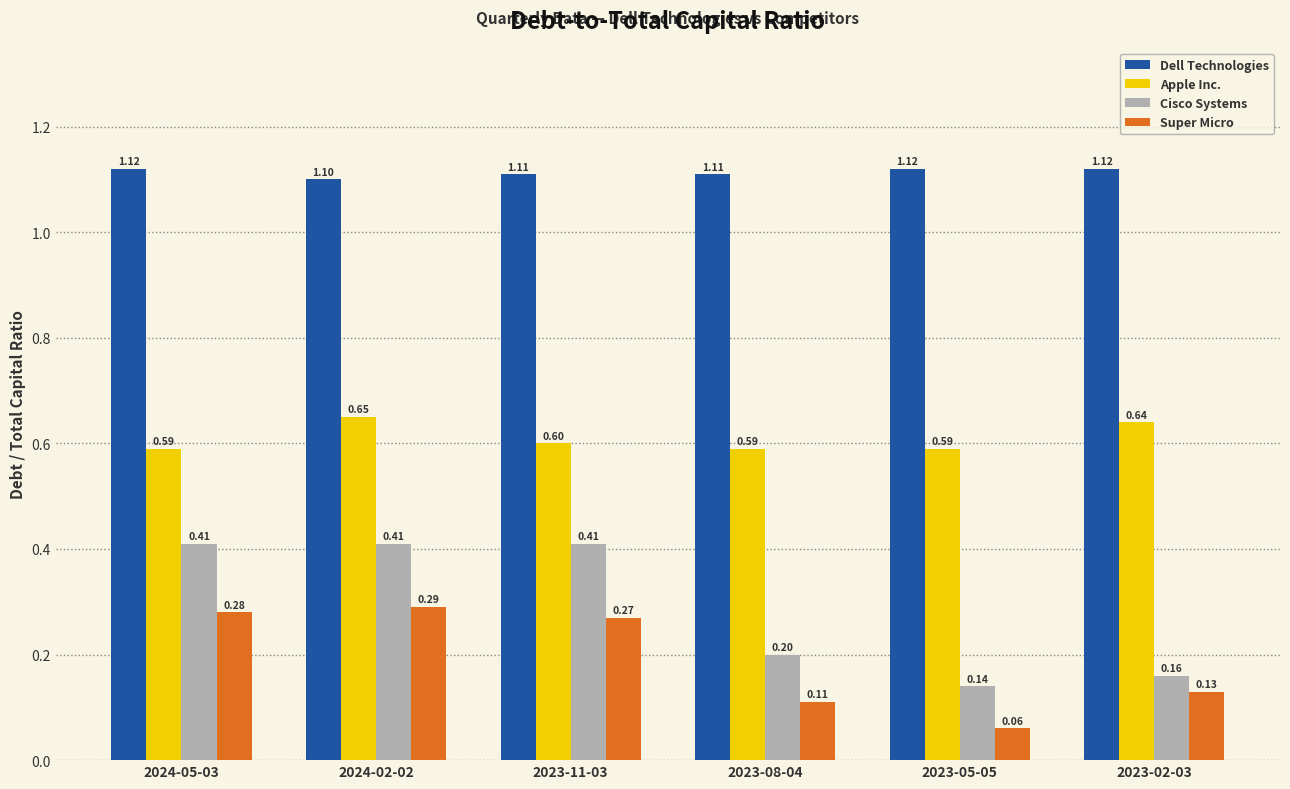

Which series has the largest range (max minus min)?

Cisco Systems